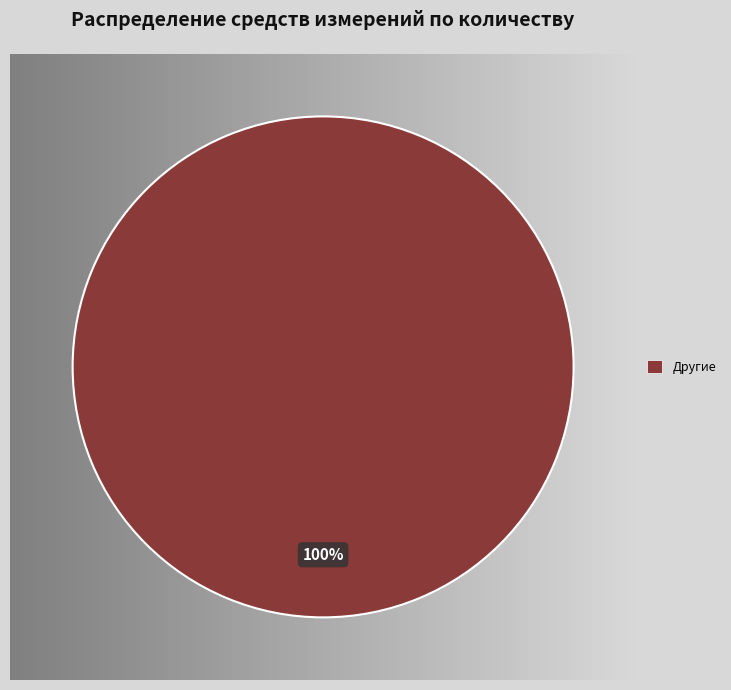

Is there a majority slice in this chart?

Yes